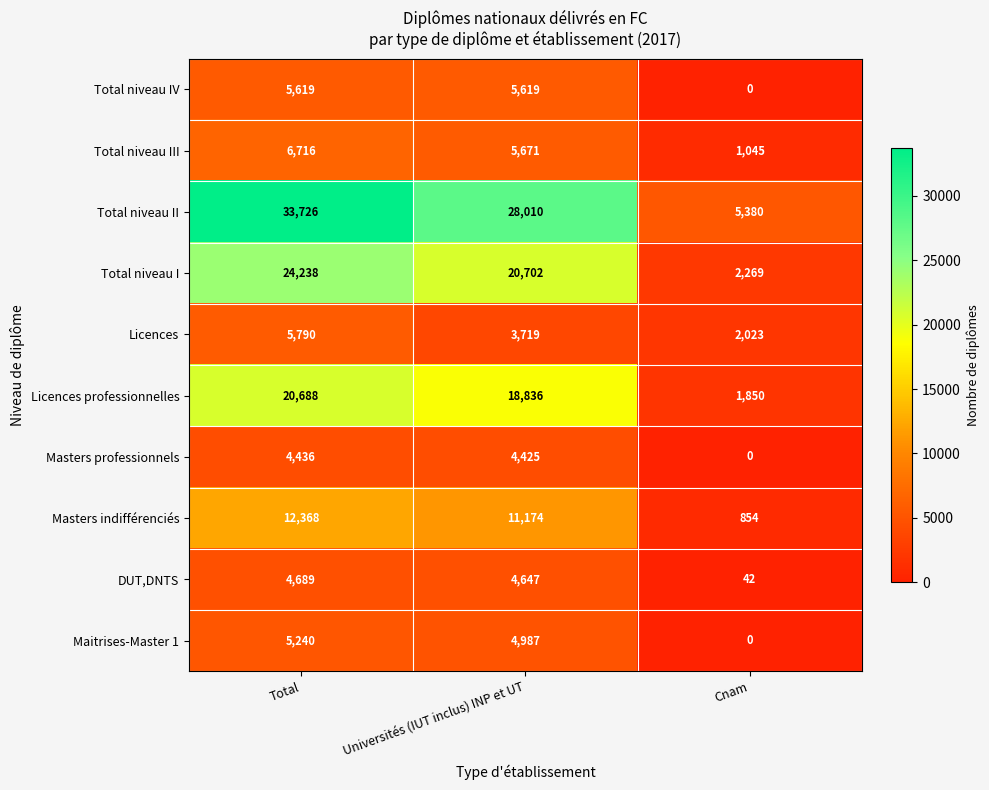

Between Universités (IUT inclus) INP et UT and Cnam, which series saw the biggest shift?

Total niveau II